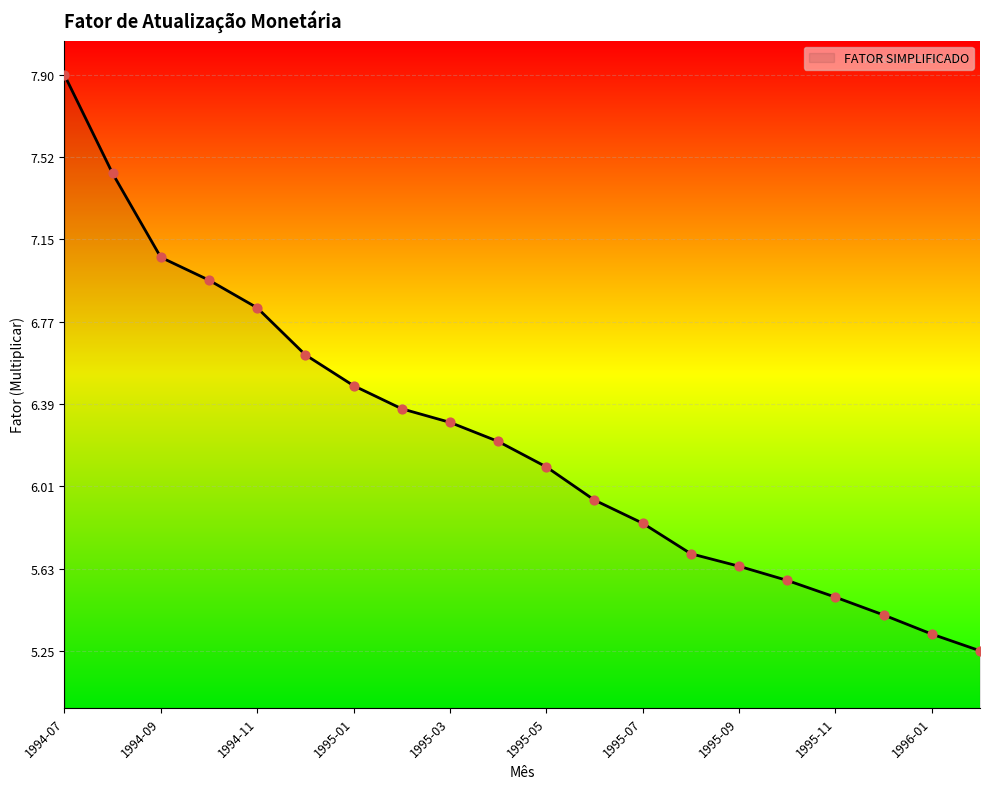

What is the difference between the maximum and minimum values?

2.6